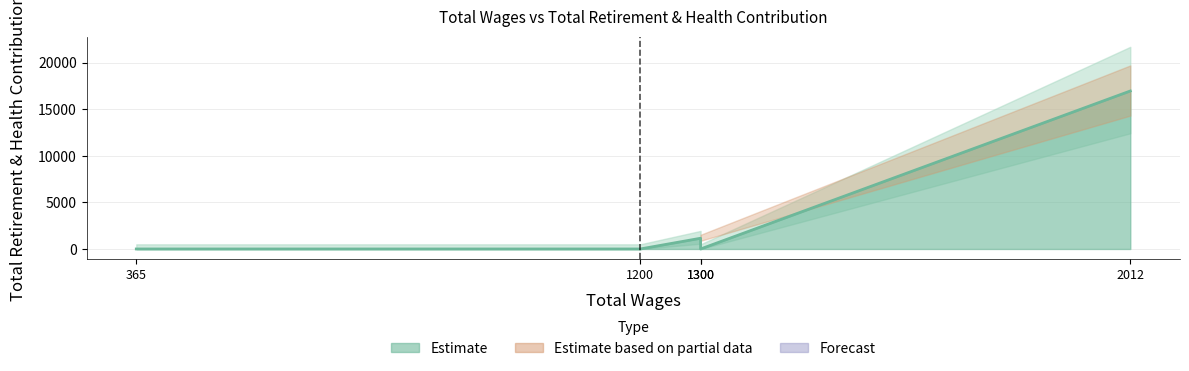

What is the maximum value shown in the chart?

16965